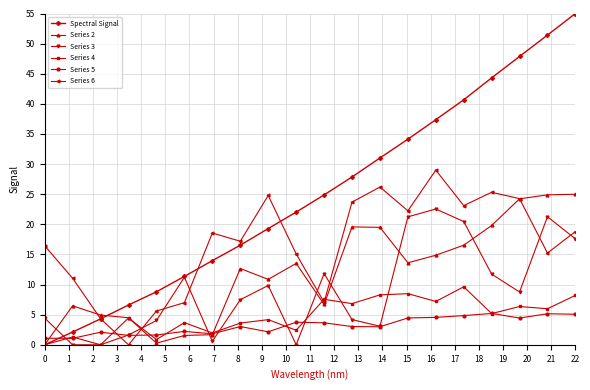

How many lines are shown in the chart?

6